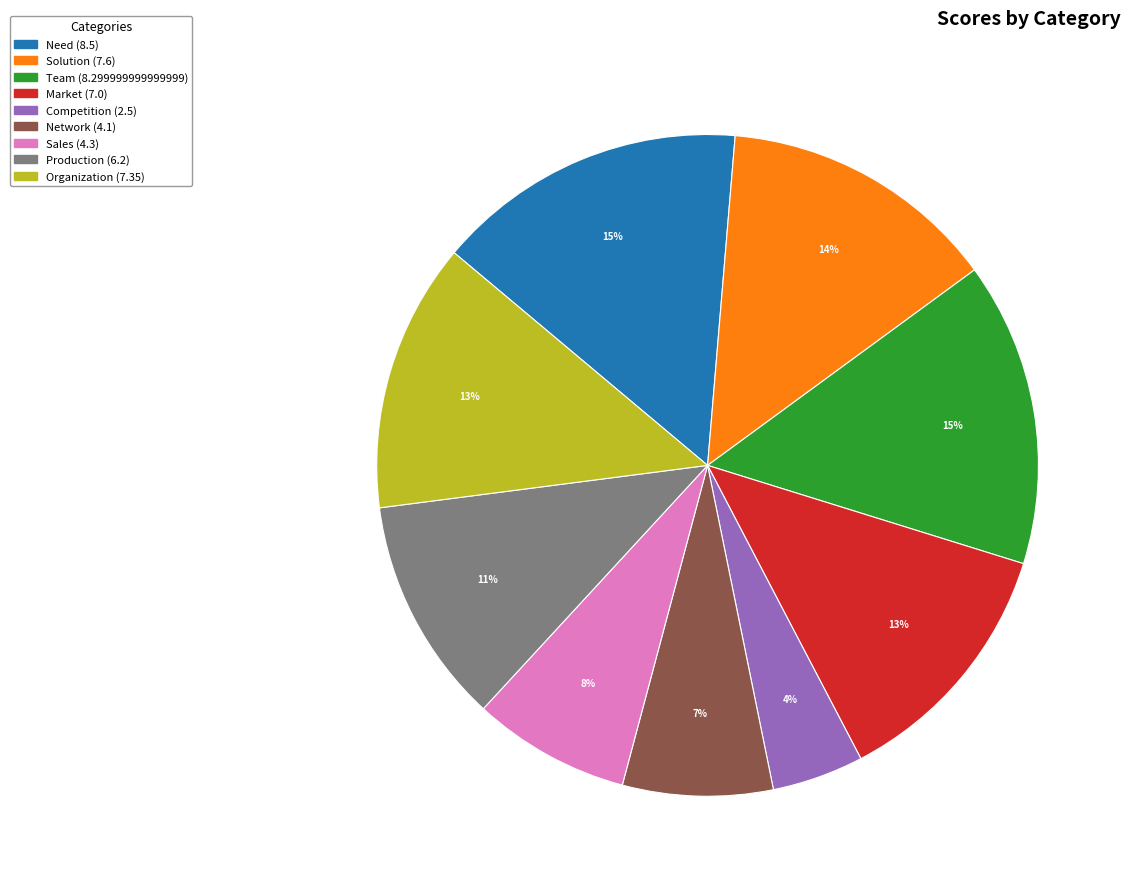

Is there a majority slice in this chart?

No